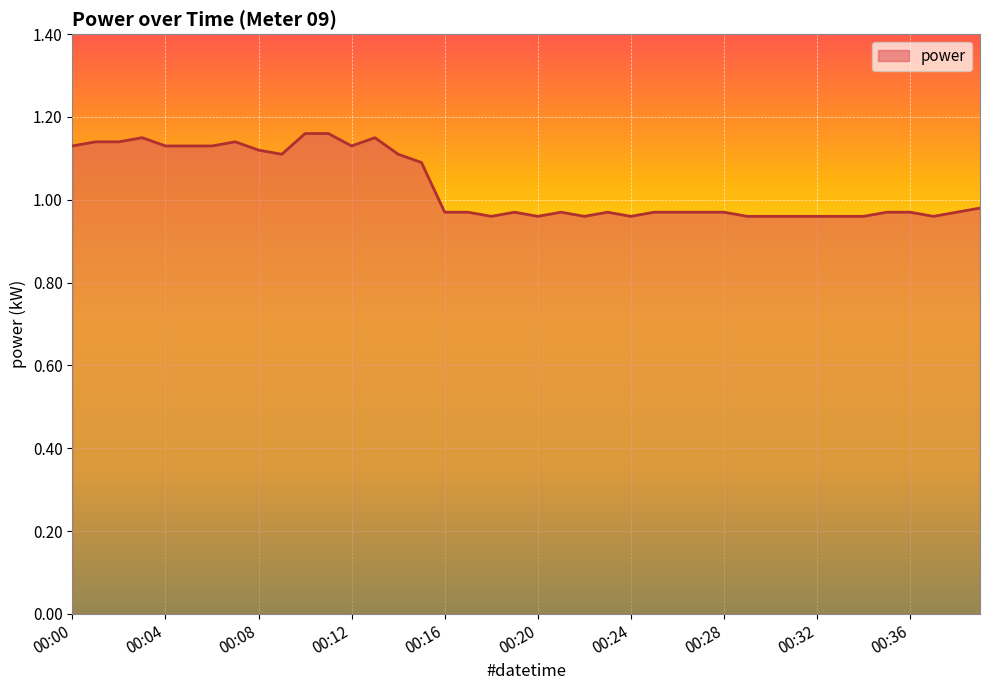

Does the chart display data point markers on the line(s)?

No